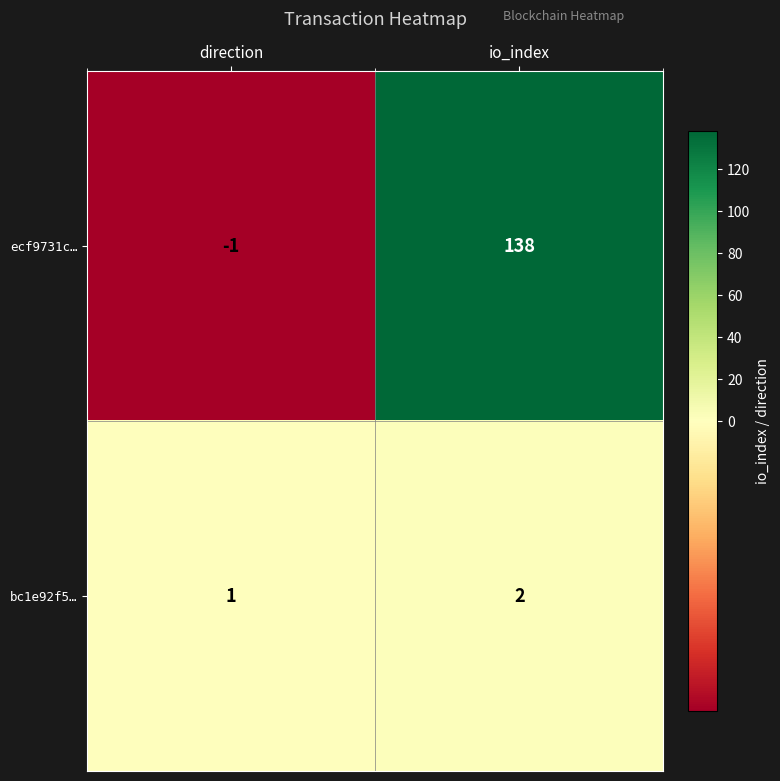

Where is bc1e92f5… nearest to the value 1?

direction